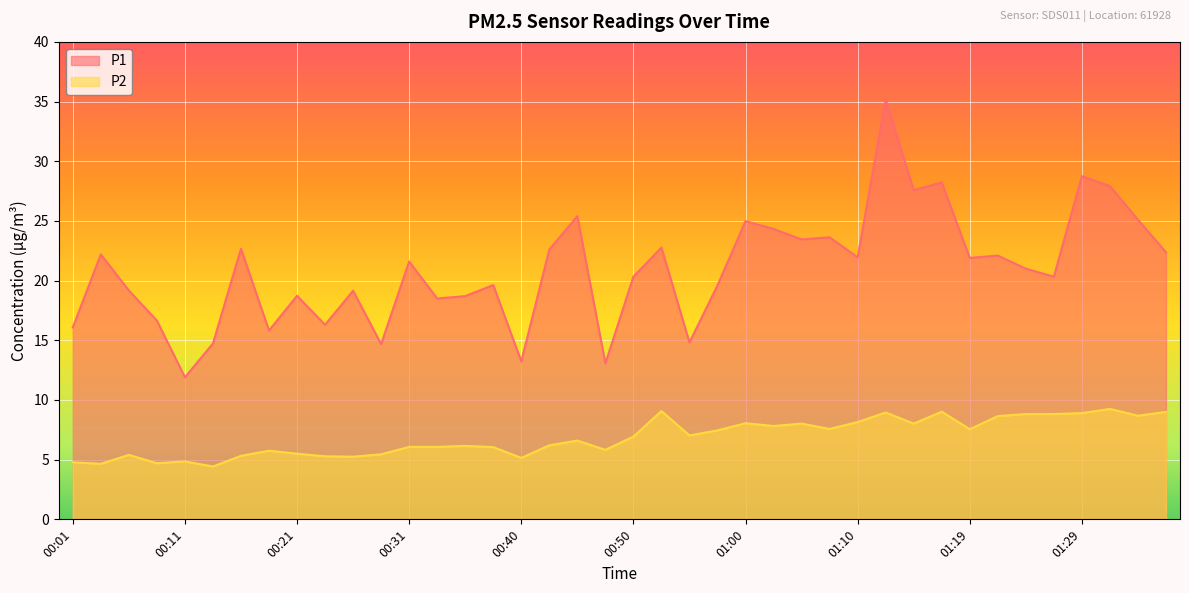

Rank the series by their maximum value, from lowest to highest.

P2, P1